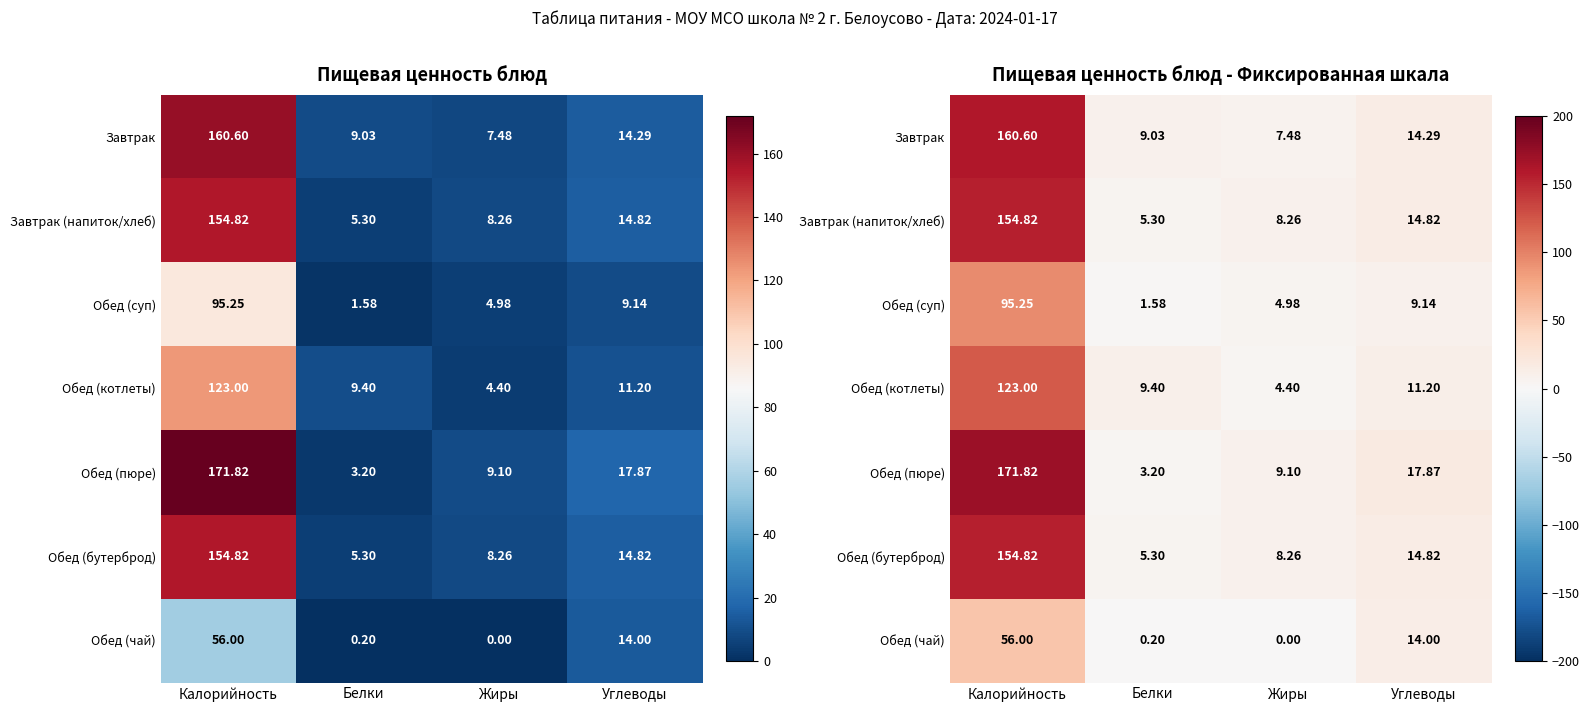

Between Углеводы and Жиры, which is larger?

Углеводы